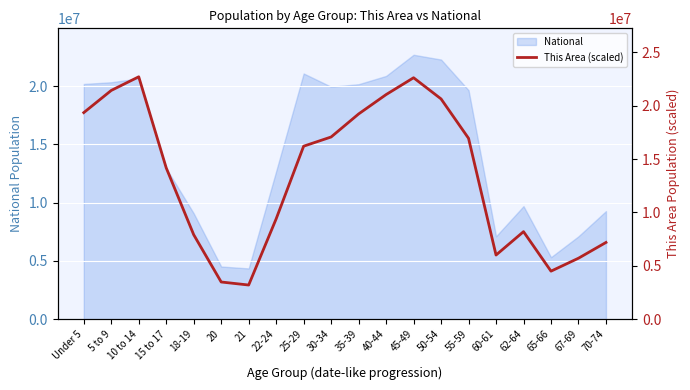

Reading left to right, what are all the values shown in this chart?

Under 5=19351488.2	5 to 9=21430180.9	10 to 14=22708591.0	15 to 17=14174473.1	18-19=7909524.3	20=3477866.9	21=3194088.8	22-24=9394606.6	25-29=16205282.6	30-34=17067883.7	35-39=19225794.9	40-44=21042186.4	45-49=22619514.2	50-54=20635179.5	55-59=16942190.4	60-61=6003703.9	62-64=8195767.0	65-66=4493623.8	67-69=5706898.7	70-74=7183883.1